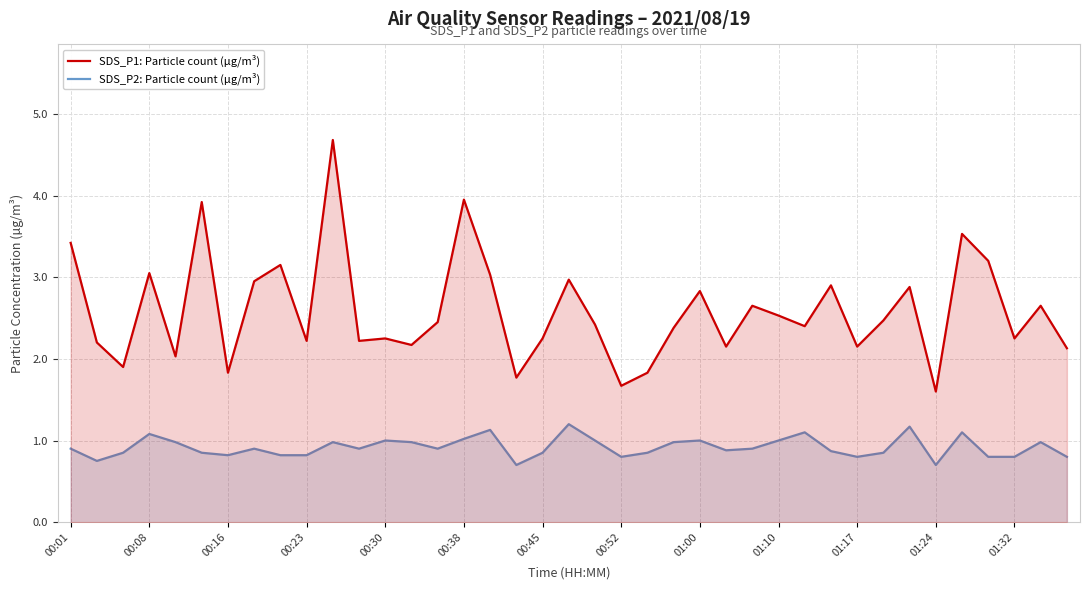

At how many categories does at least one series exceed 3?

9